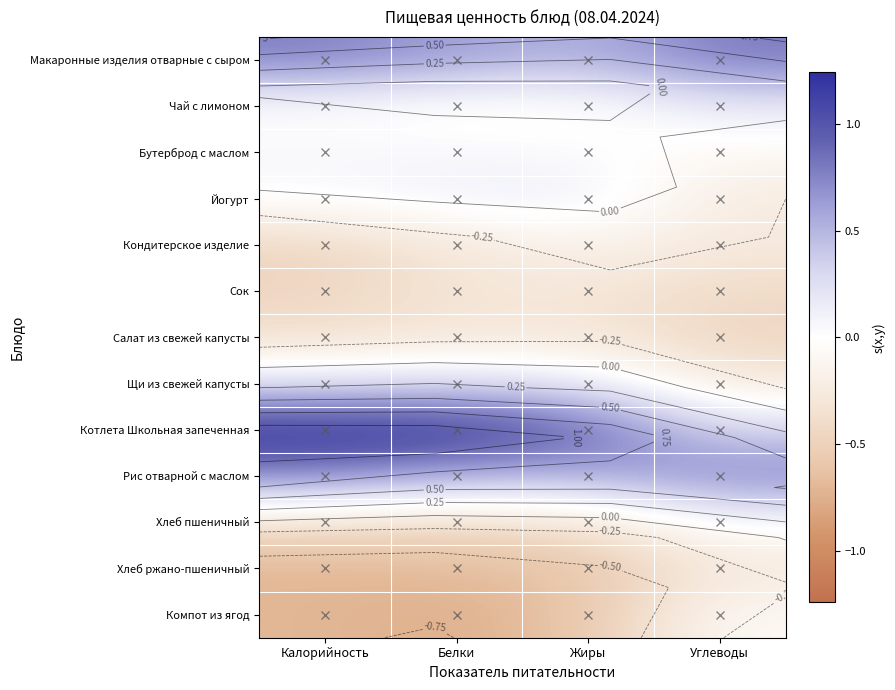

Rank the categories by Чай с лимоном value from lowest to highest.

Белки, Жиры, Калорийность, Углеводы